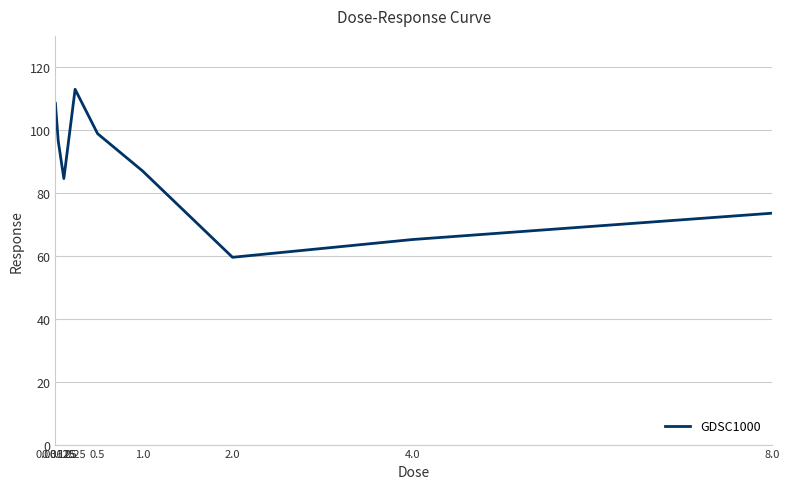

What is the difference between the maximum and second lowest values?

47.8